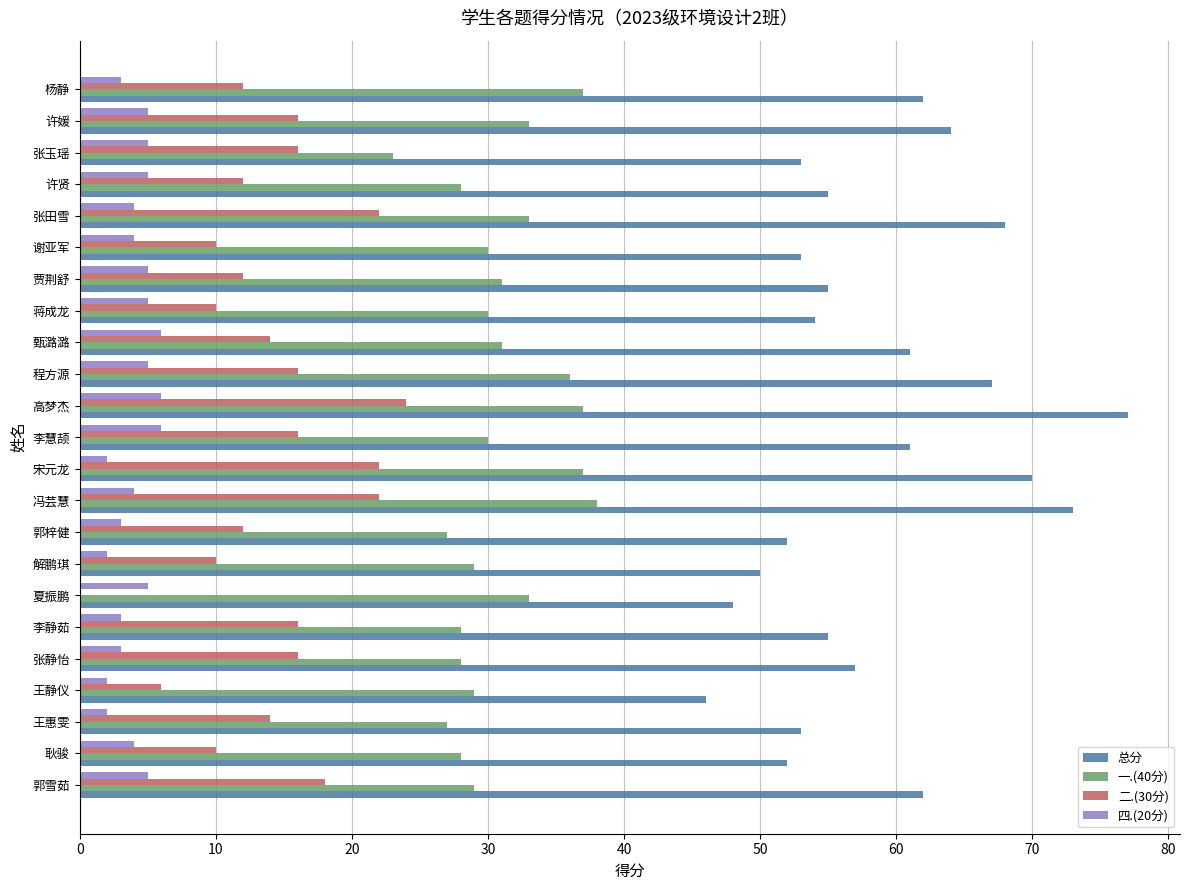

Which series has the largest total across all categories?

总分